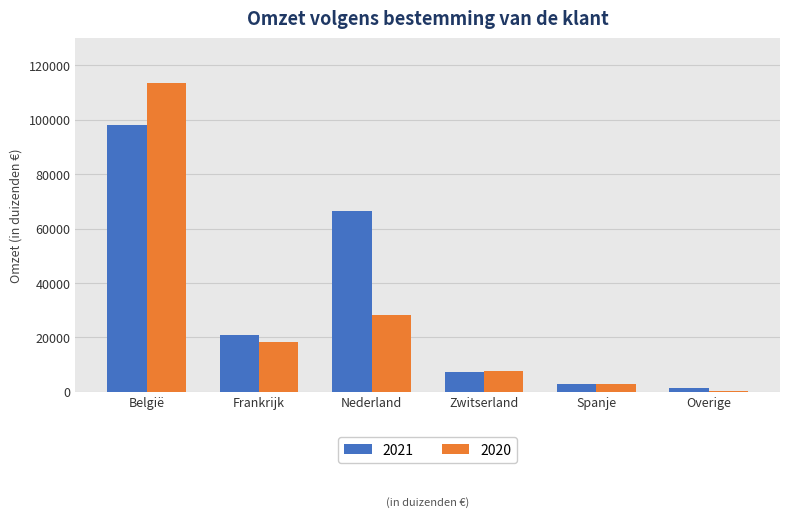

Which label corresponds to the largest value in the chart?

België